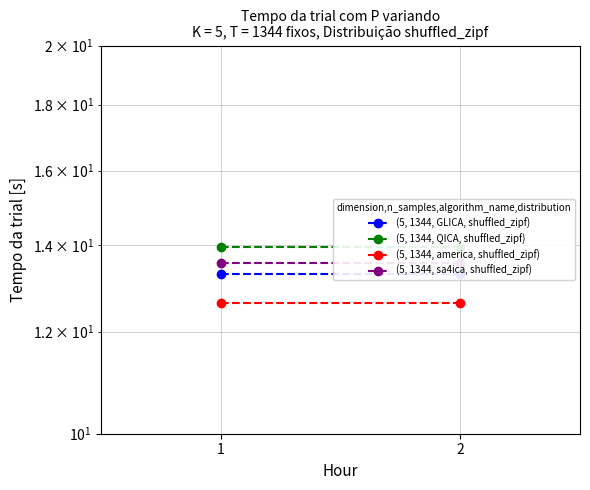

Is the value of (5, 1344, america, shuffled_zipf) at 2 greater than the value of (5, 1344, GLICA, shuffled_zipf) at 2?

No